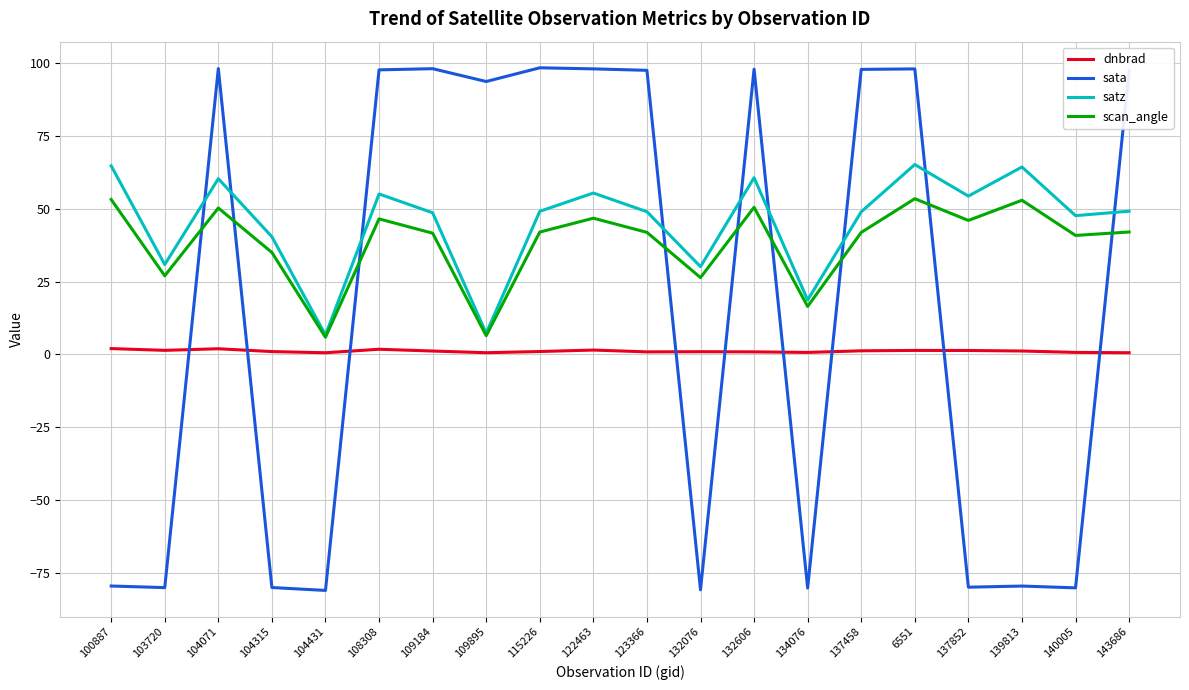

Does the chart display data point markers on the line(s)?

No